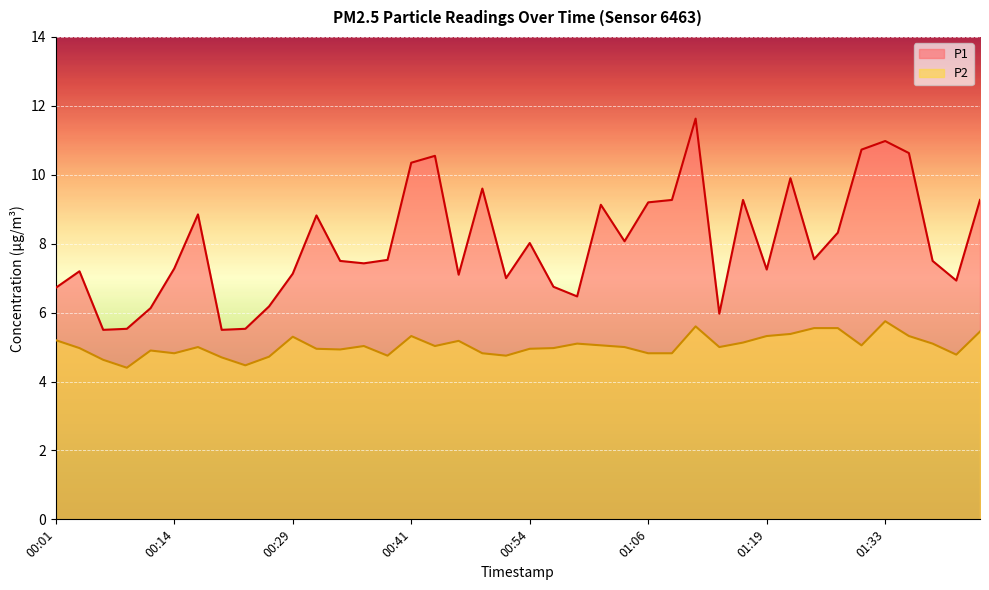

How many data points in P2 are less than 5?

18